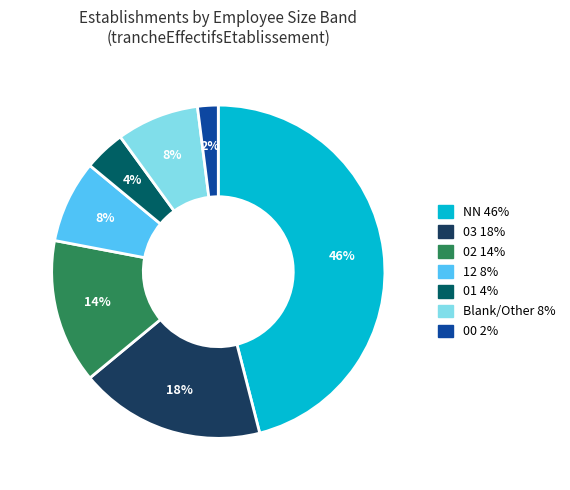

To the nearest percent, what is the average slice percentage?

14%